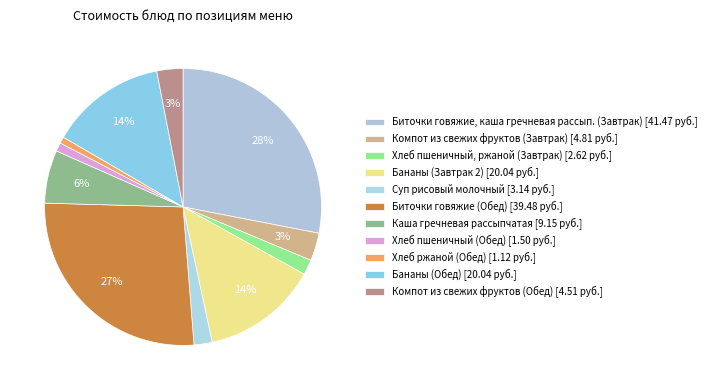

Does Компот из свежих фруктов (Обед) represent more than half of the total?

No